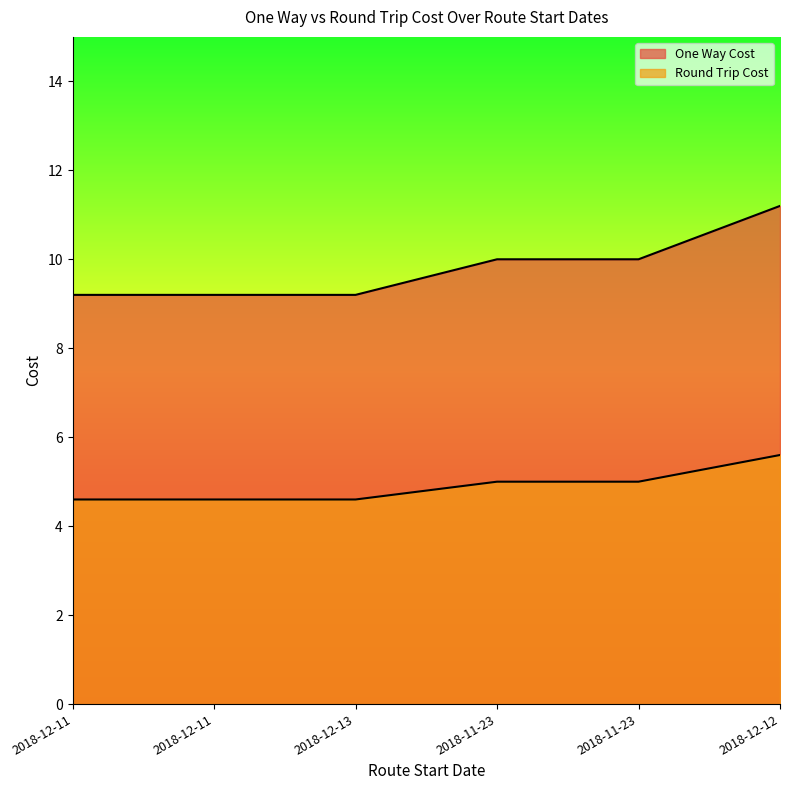

Which series has the largest total across all categories?

One Way Cost